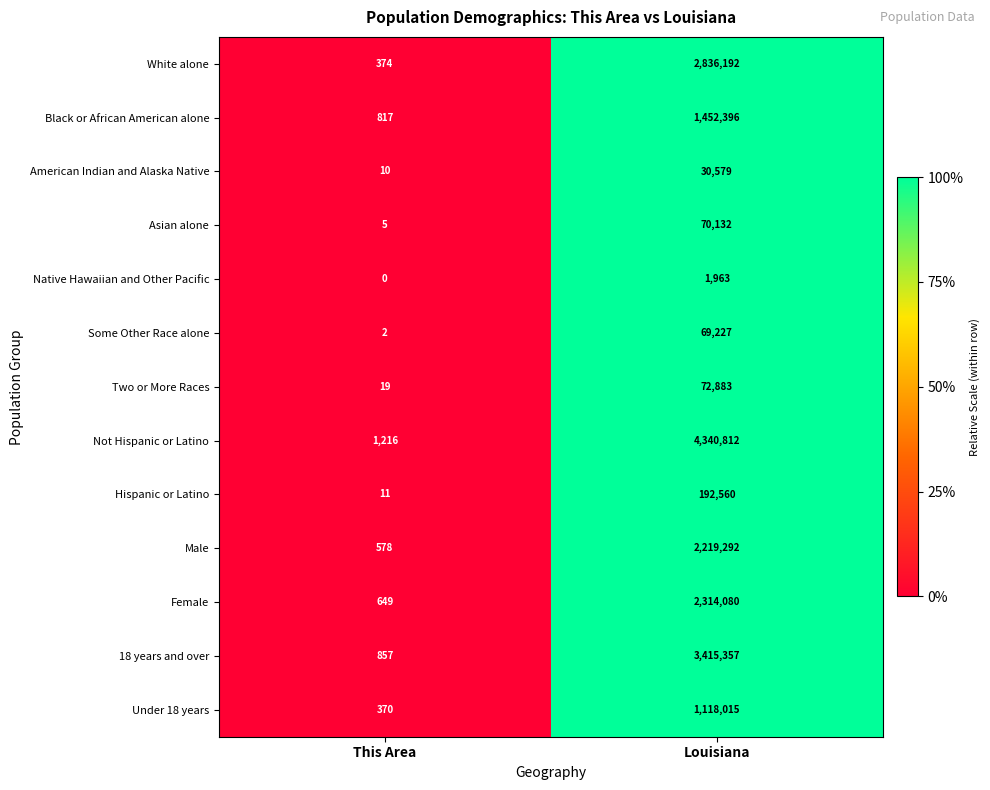

How many values in the American Indian and Alaska Native series are below 30579?

1